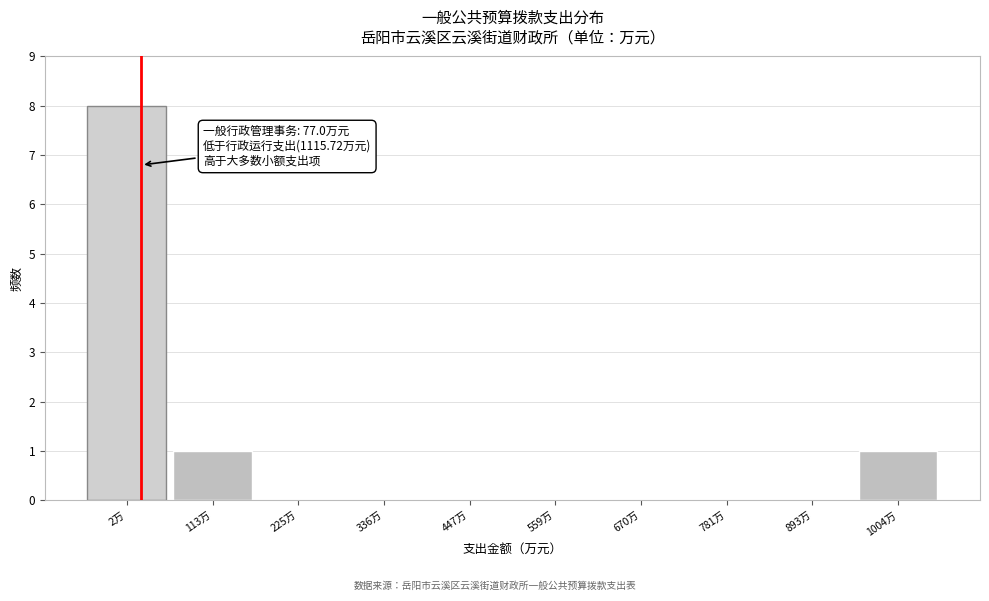

Which category has the highest value across all series?

2万